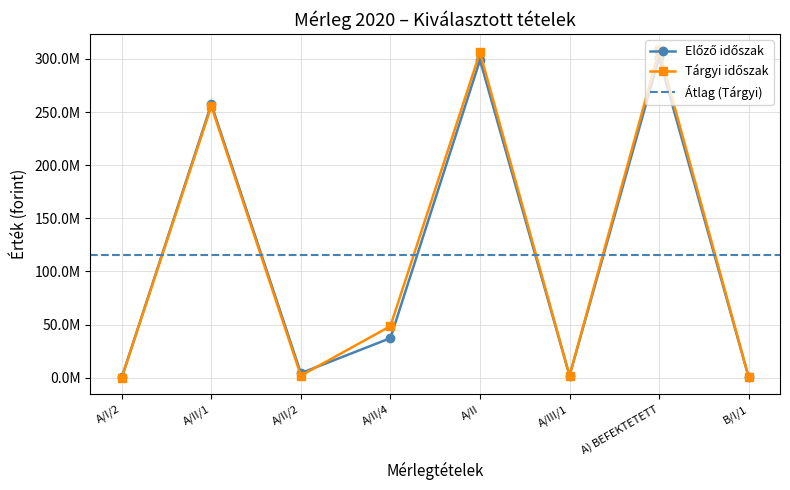

The value of Tárgyi időszak at B/I/1 is 139888. True or false?

False